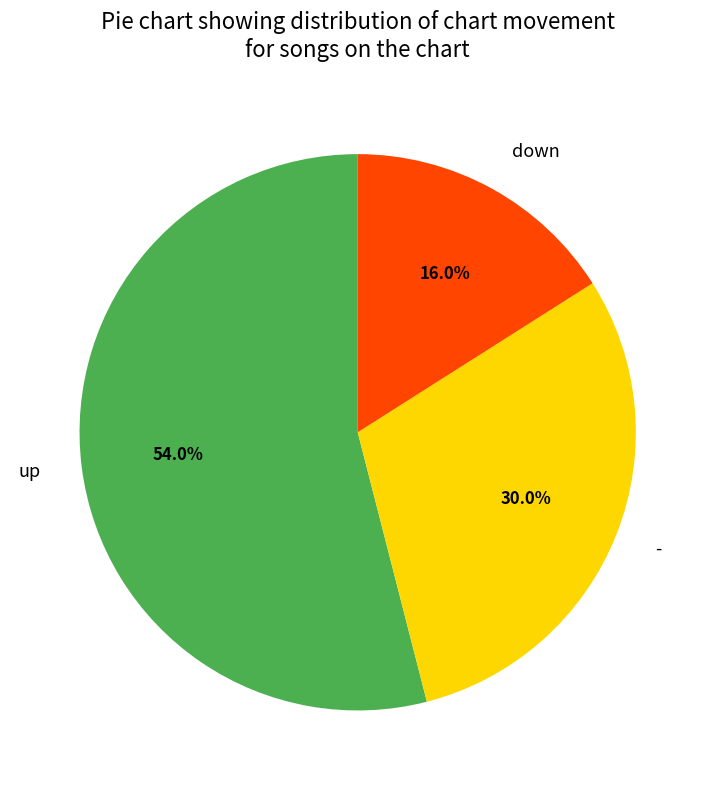

True or false: down accounts for 16% of the total.

True